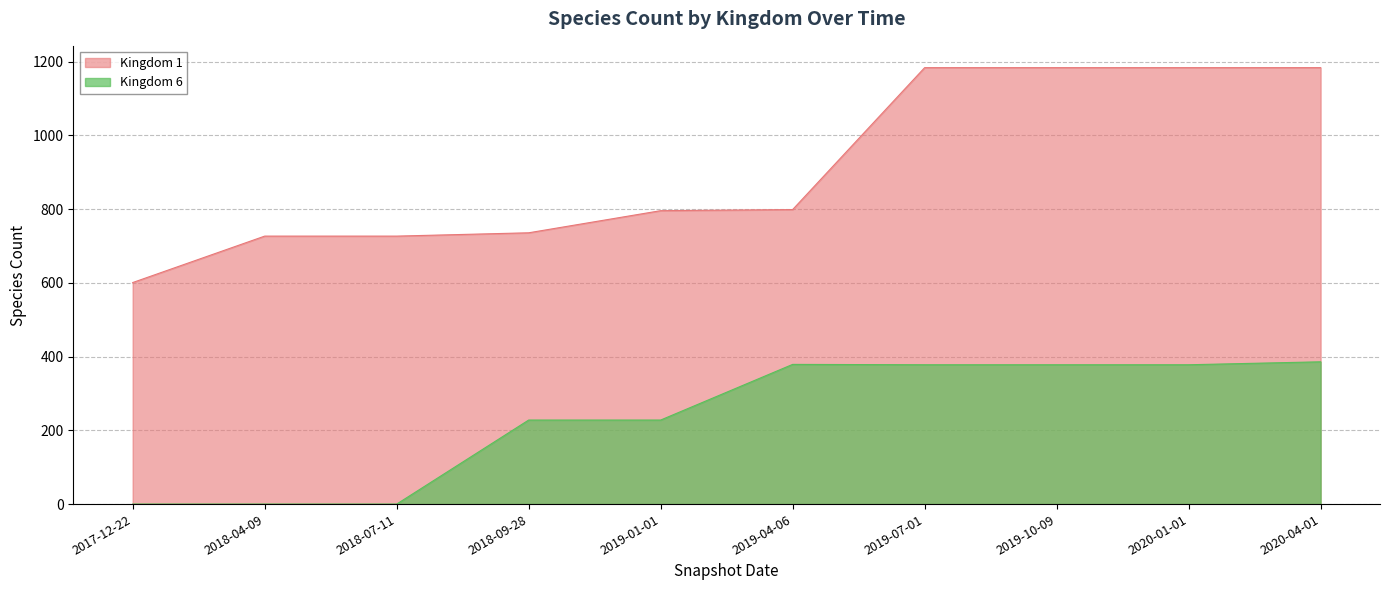

True or false: Kingdom 6 and Kingdom 1 intersect in this chart.

False